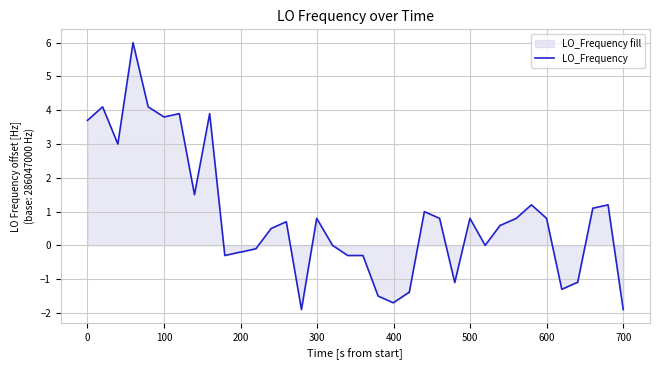

What is the minimum value shown in the chart?

-1.9